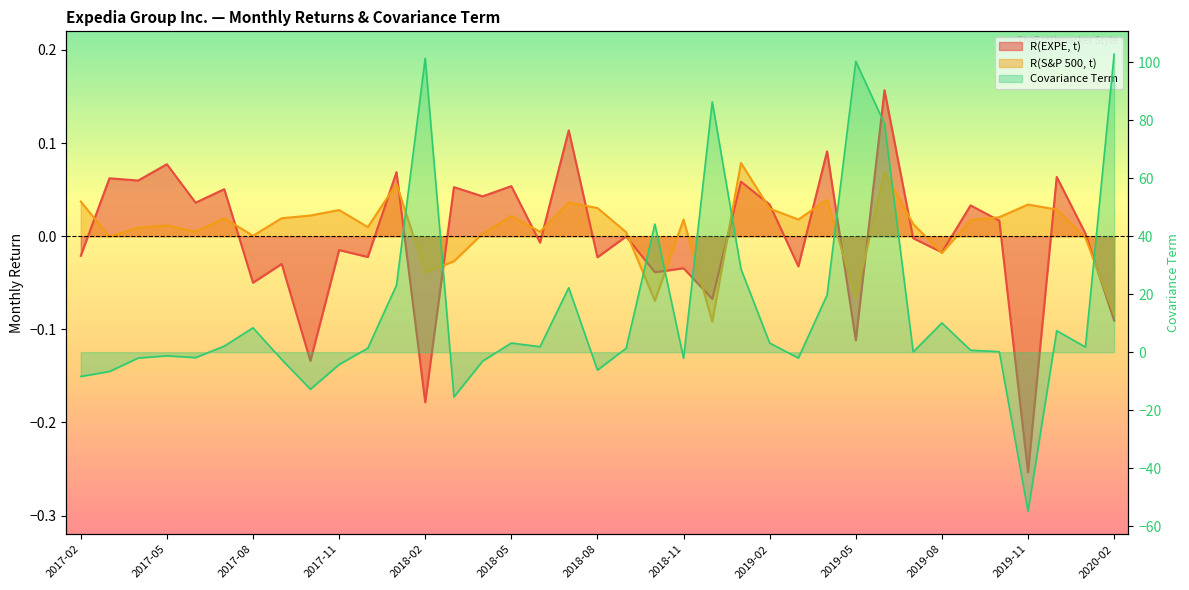

After their last crossing, which series has the higher values: Covariance Term or R(S&P 500, t)?

Covariance Term